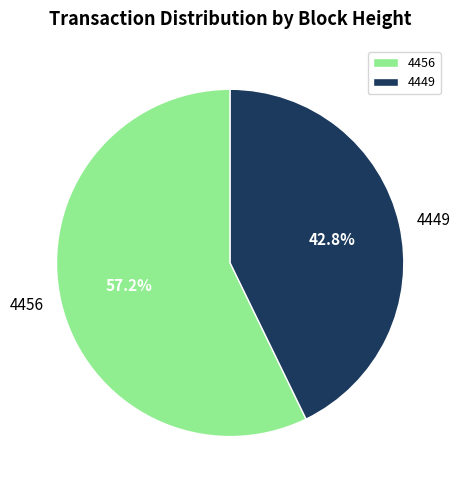

How many slices are in this pie chart?

2